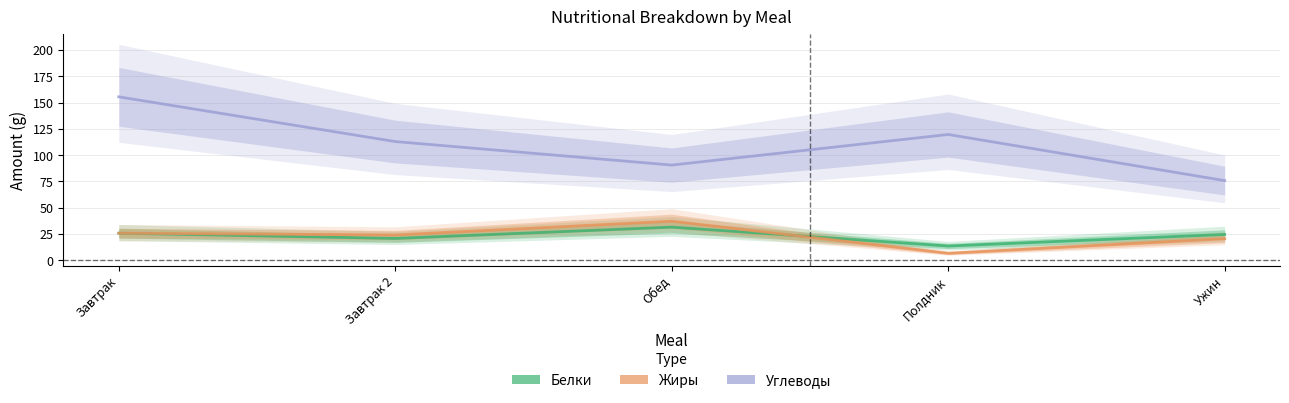

Rank the series at Завтрак from lowest to highest value.

Белки, Жиры, Углеводы